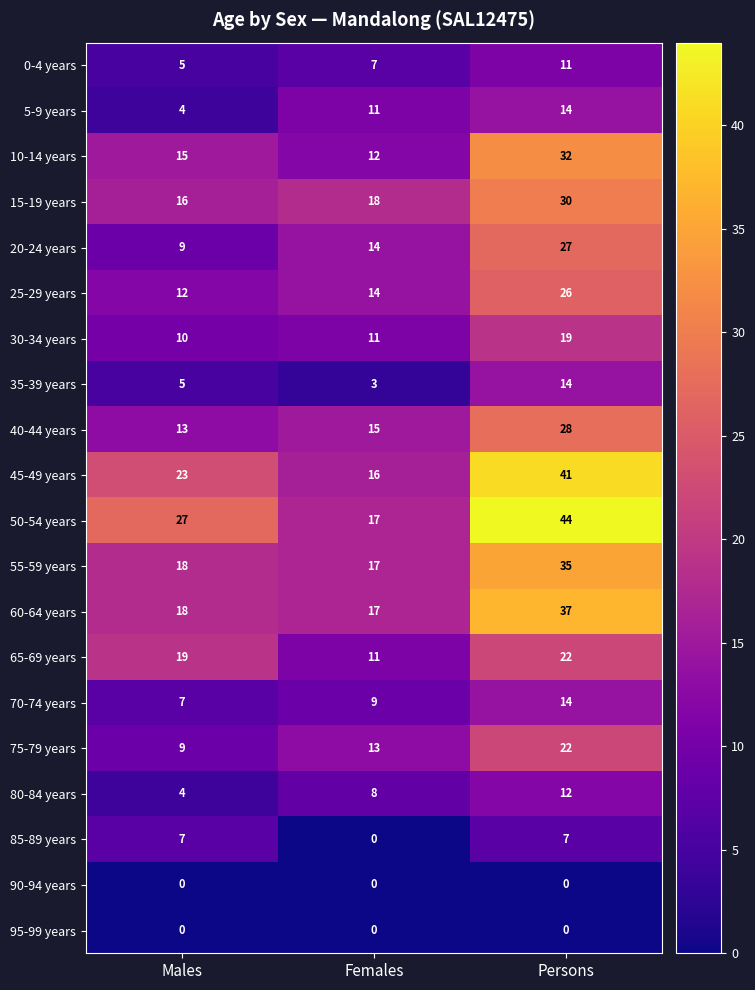

Count the 30-34 years values in the range 10 to 19.

3